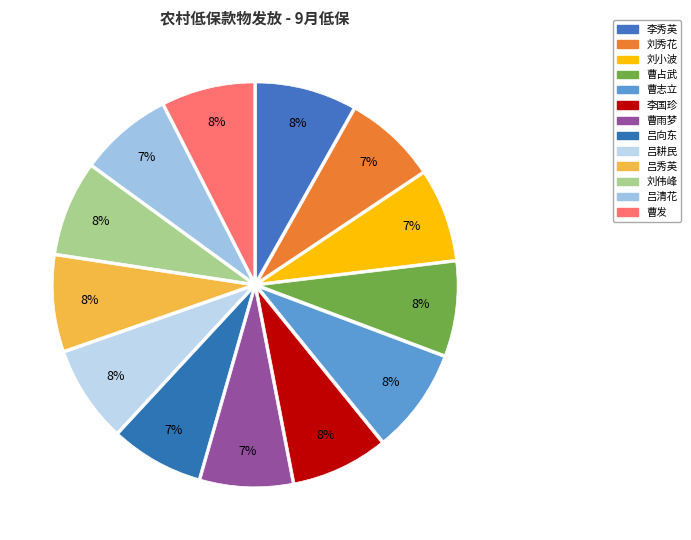

How many slices are in this pie chart?

13